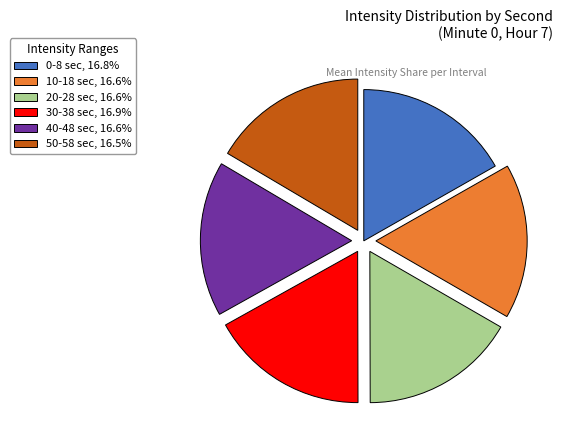

Do 50-58 sec, 16.5% and 10-18 sec, 16.6% together represent more than half of the pie?

No